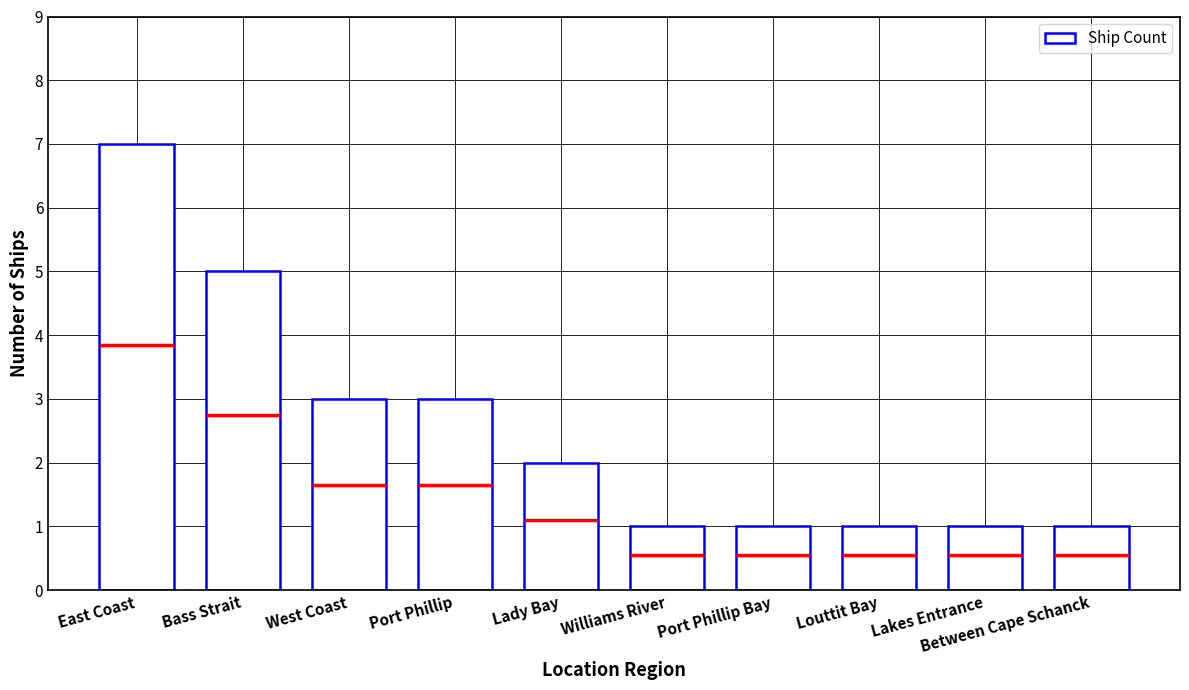

Count the number of categories in the chart.

10